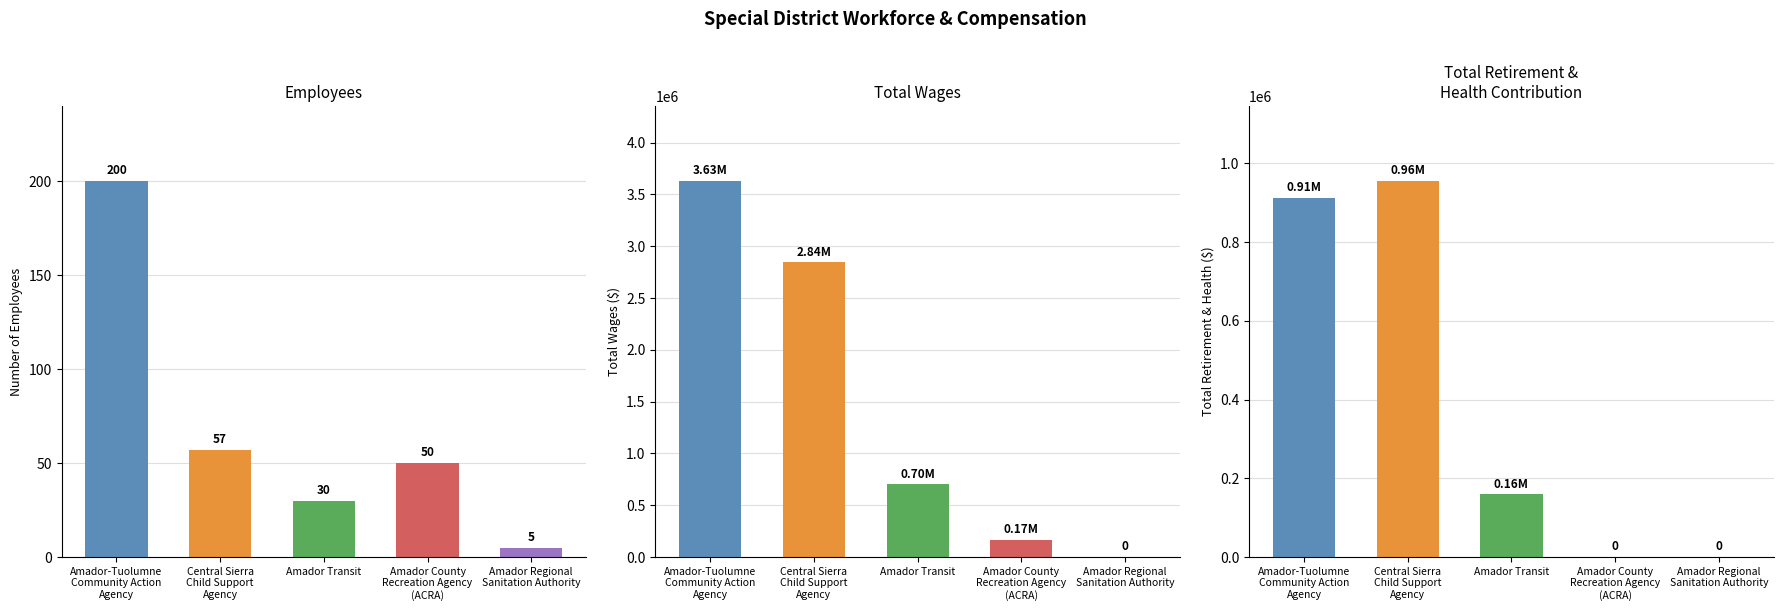

The Employees series shows 96 at Central Sierra
Child Support
Agency. True or false?

False